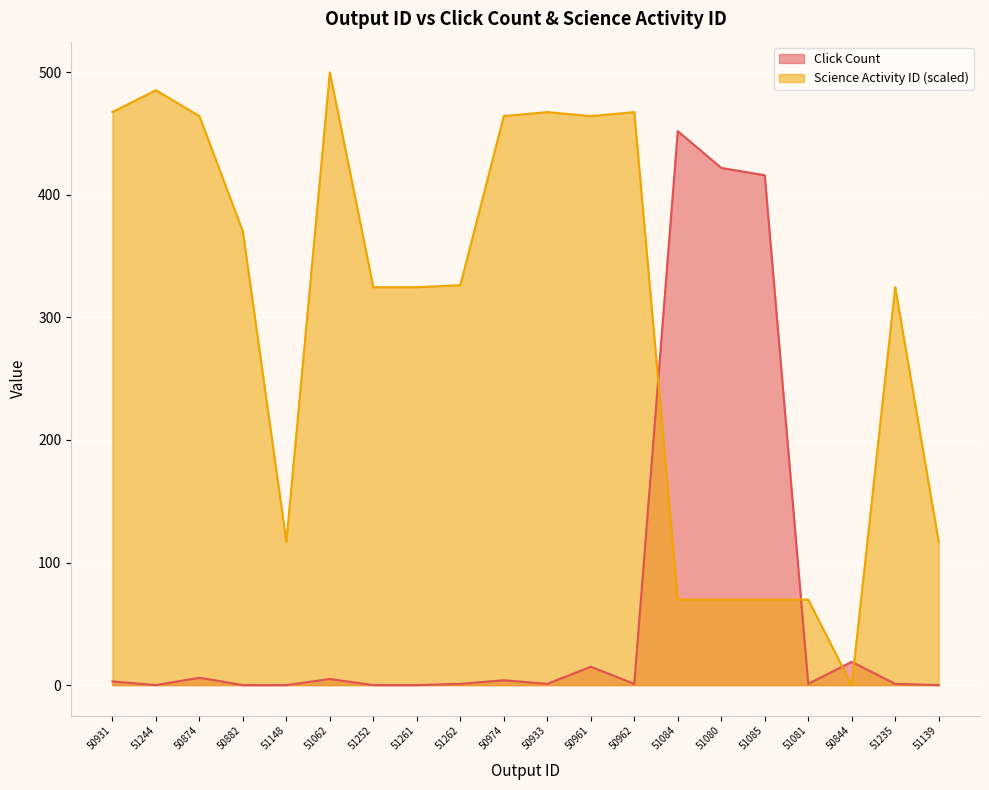

Reading left to right, extract all data points from this chart.

Click Count: 50931=3.0	51244=0.0	50874=6.0	50882=0.0	51148=0.0	51062=5.0	51252=0.0	51261=0.0	51262=1.0	50974=4.0	50933=1.0	50961=15.0	50962=1.0	51084=452.0	51080=422.0	51085=416.0	51081=1.0	50844=19.0	51235=1.0	51139=0.0
Science Activity ID: 50931=467.5	51244=485.4	50874=464.3	50882=370.1	51148=116.9	51062=500.0	51252=324.7	51261=324.7	51262=326.3	50974=464.3	50933=467.5	50961=464.3	50962=467.5	51084=69.8	51080=69.8	51085=69.8	51081=69.8	50844=0.0	51235=324.7	51139=116.9